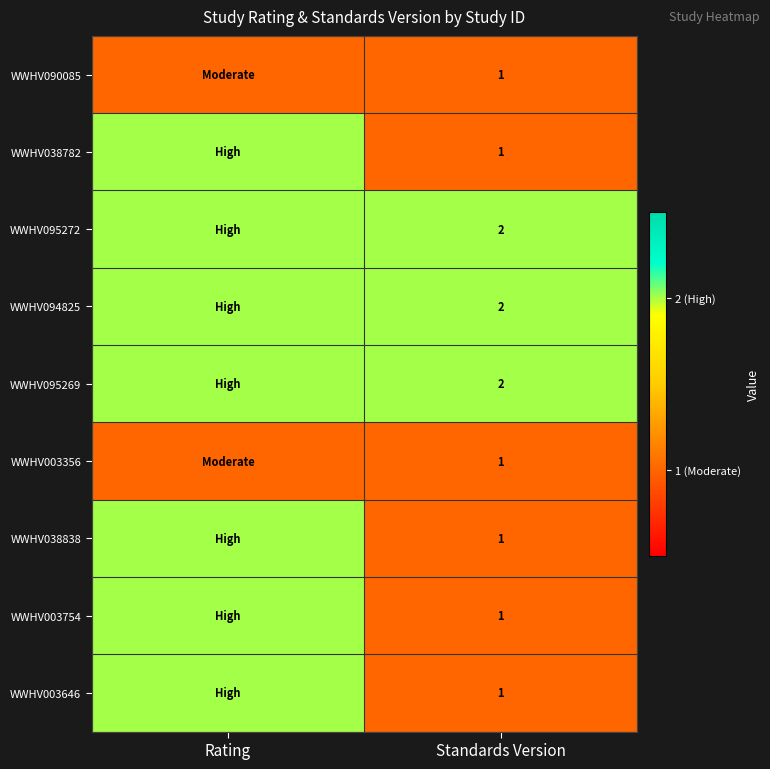

True or false: WWHV038782 has a value of 1 at Standards Version.

True